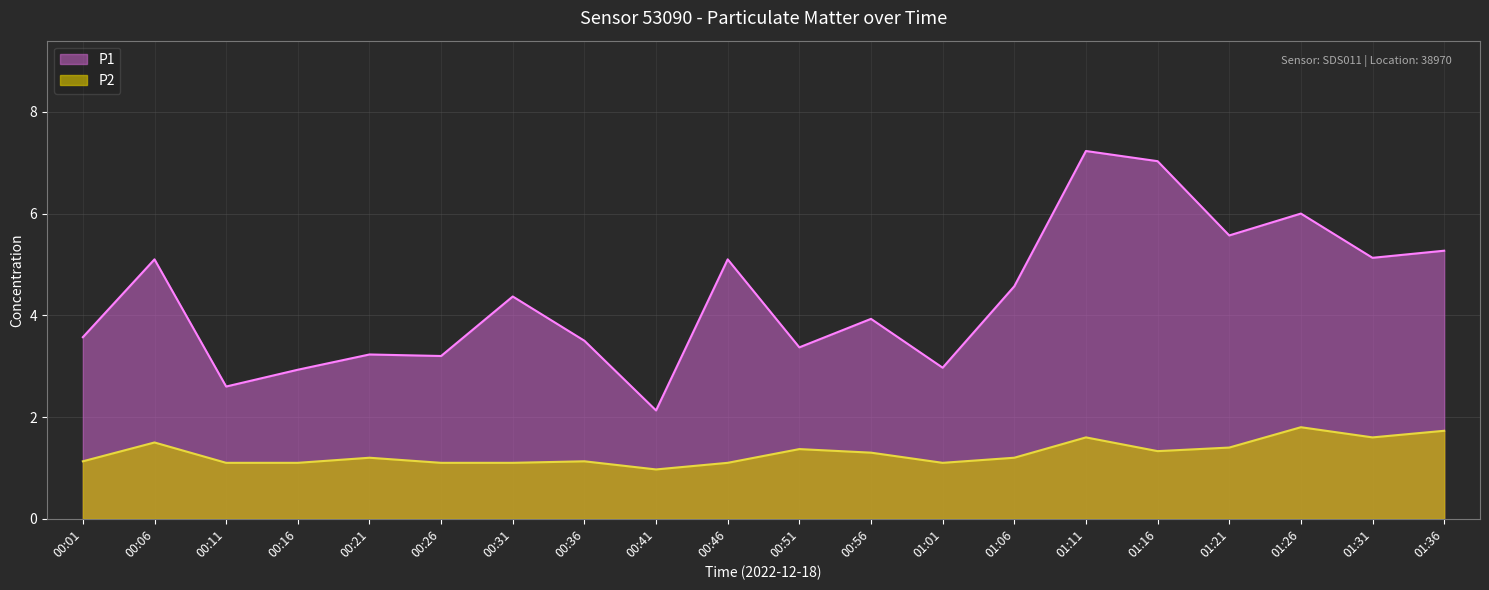

What is the average value of the P1 series?

4.3